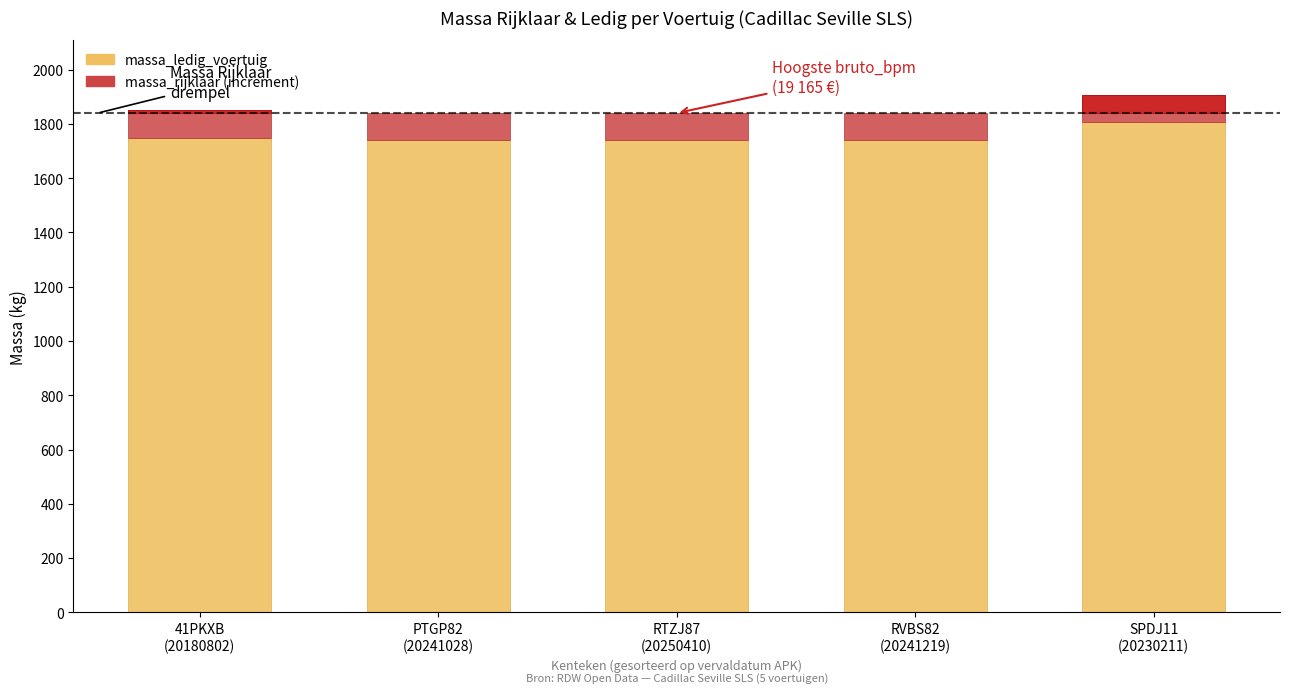

List the labels in order of value, largest first.

SPDJ11
(20230211), 41PKXB
(20180802), PTGP82
(20241028), RTZJ87
(20250410), RVBS82
(20241219)